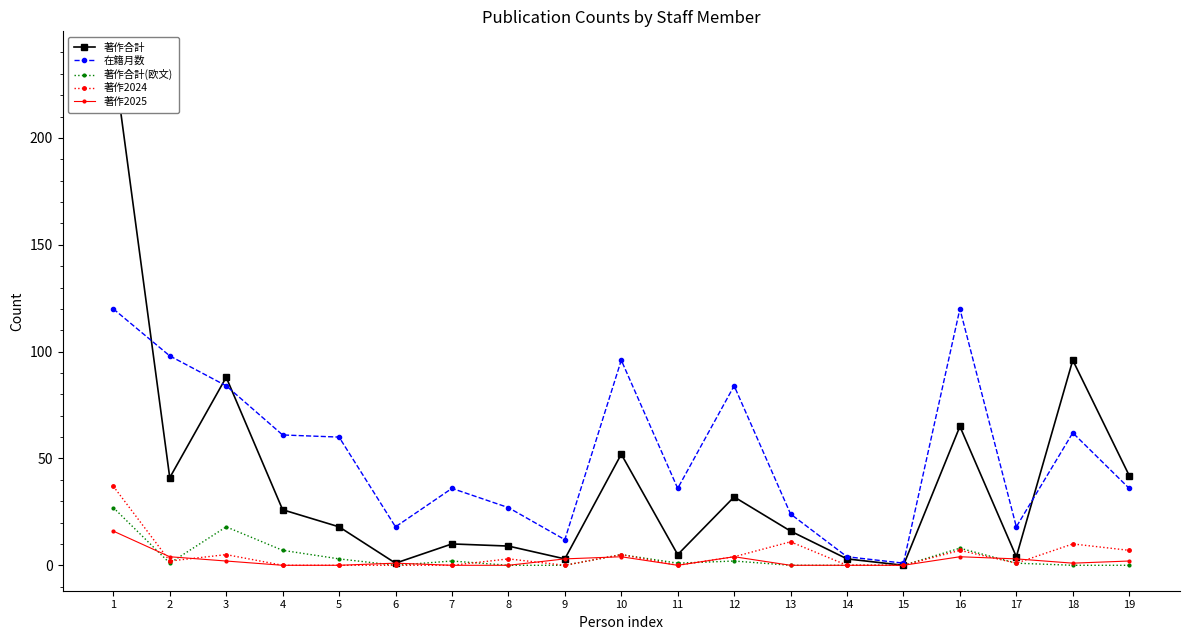

True or false: 著作2025 has more than 2 interior local peaks.

True